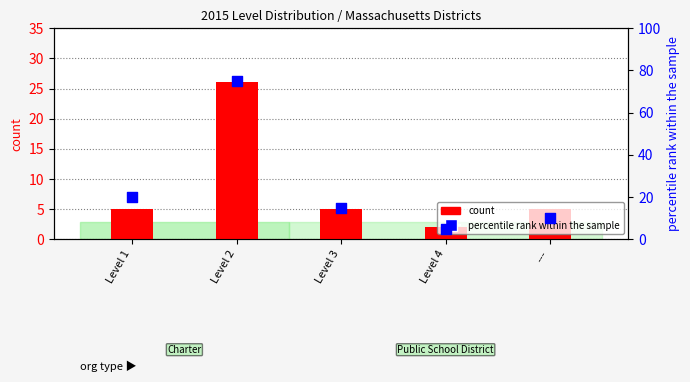

Which series reaches the maximum Y coordinate?

percentile rank within the sample